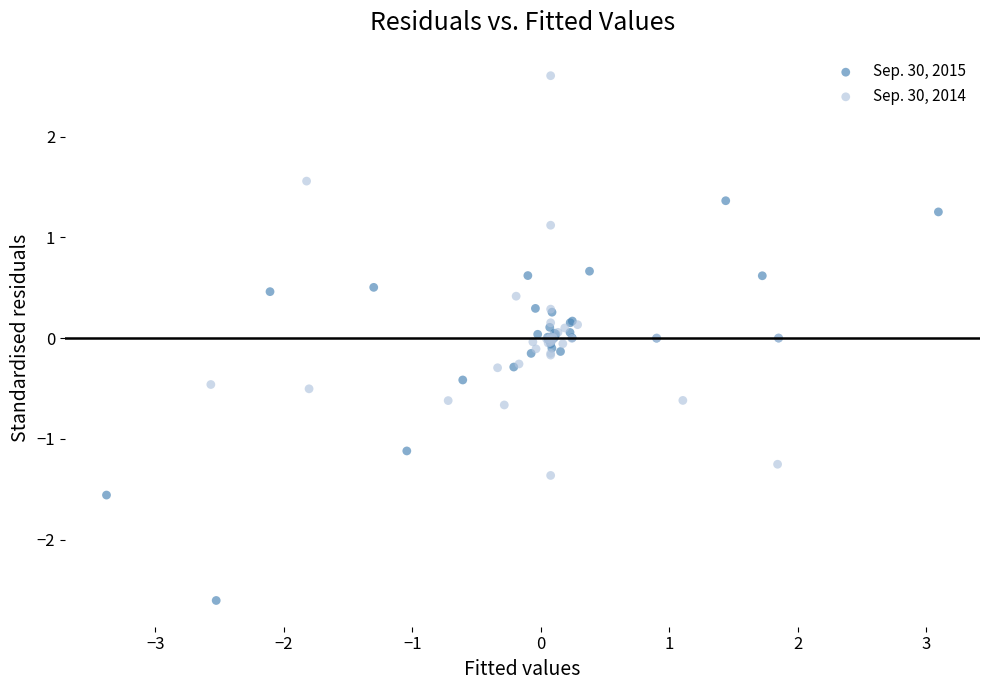

Which series contains the highest Y value?

Sep. 30, 2014